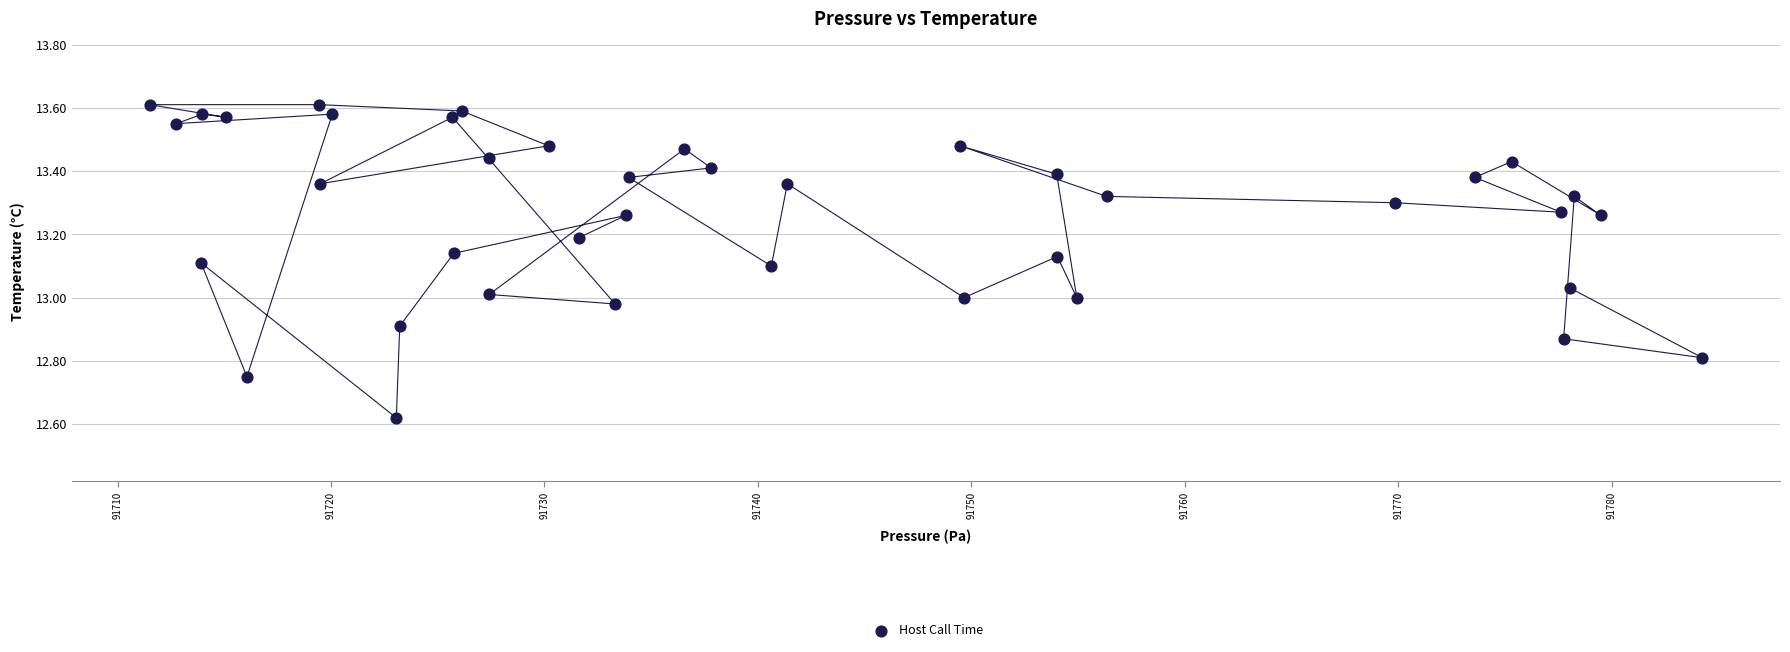

What is the range of Y values (max minus min)?

1.0